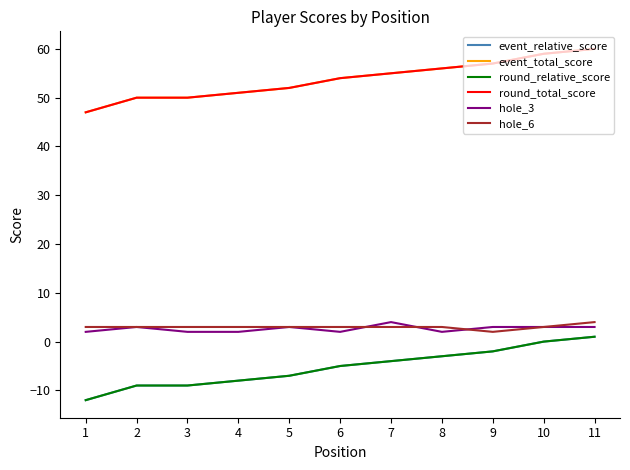

Does the chart display data point markers on the line(s)?

No